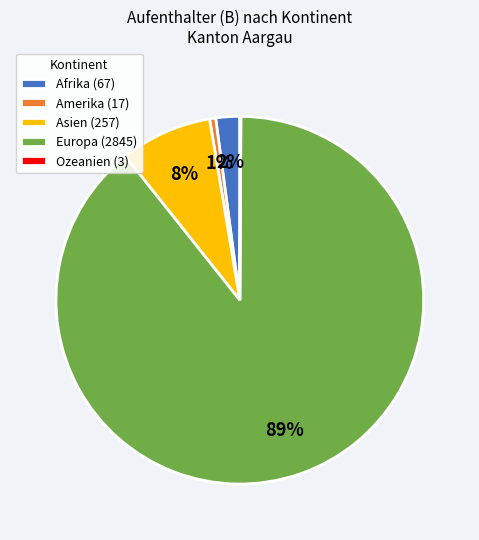

Which has a higher value, Europa (2845) or Amerika (17)?

Europa (2845)